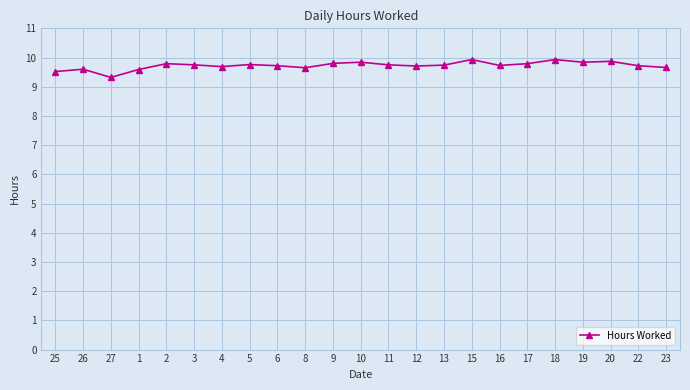

Approximately how many times larger is the value at 9 compared to 8?

1.0